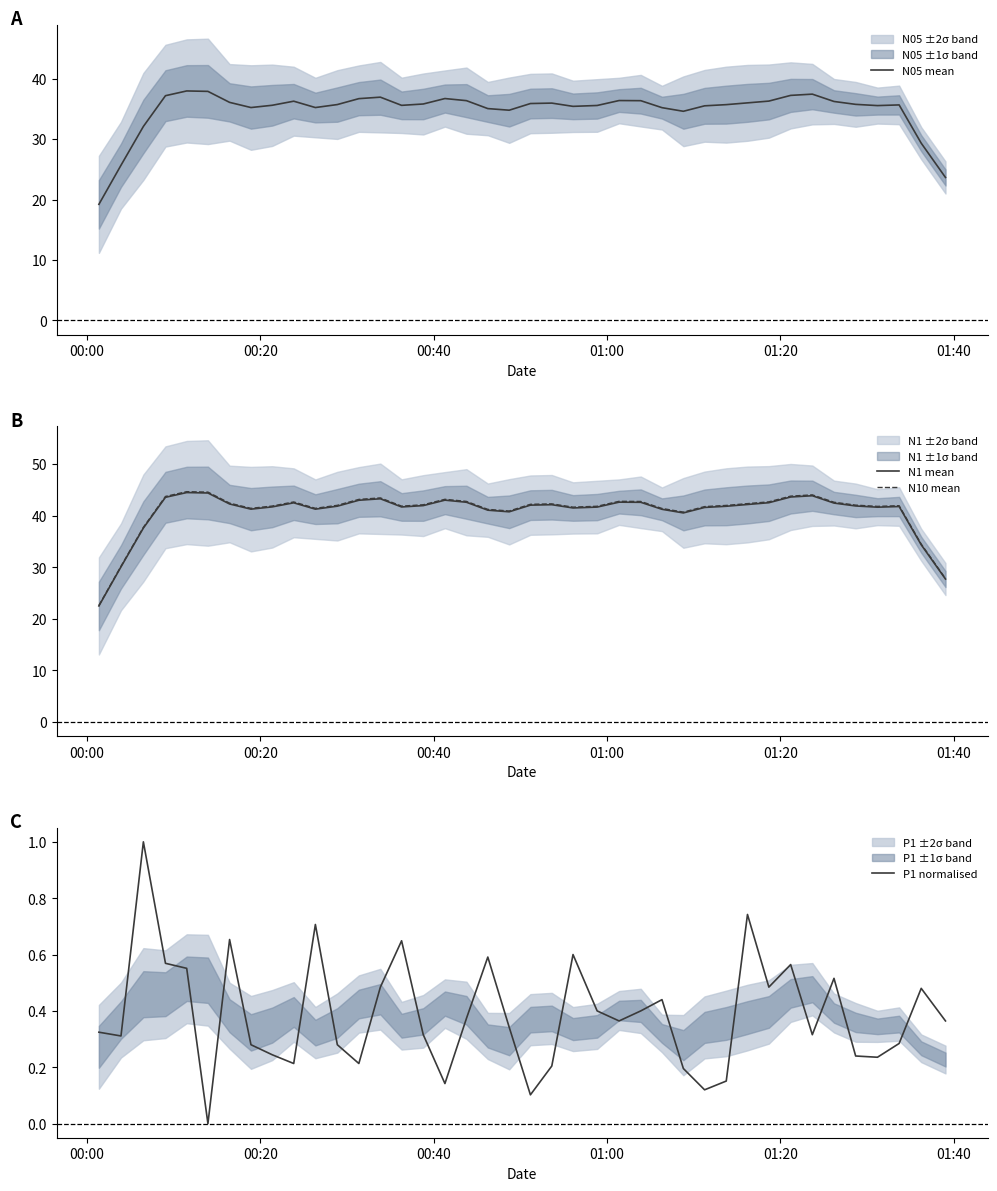

What is the maximum value for N1 mean?

44.5